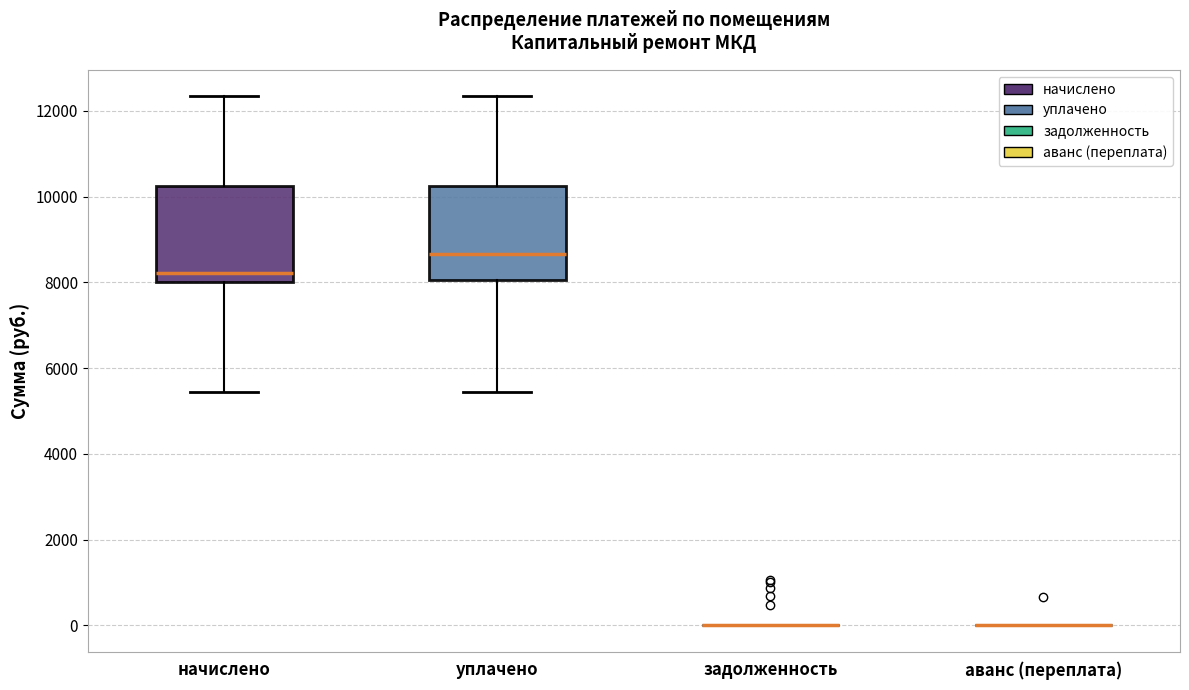

Reading left to right, read every box against the y-axis: the position of its median line, the range the box covers, and the ends of its whiskers. The values are not printed on the chart, so give them approximately, as read against the axis.

начислено: median 8200, box 8000 to 10200, whiskers 5400 to 12400
уплачено: median 8600, box 8000 to 10200, whiskers 5400 to 12400
задолженность: box collapsed to a line at 0, whiskers 0 to 0
аванс (переплата): box collapsed to a line at 0, whiskers 0 to 0